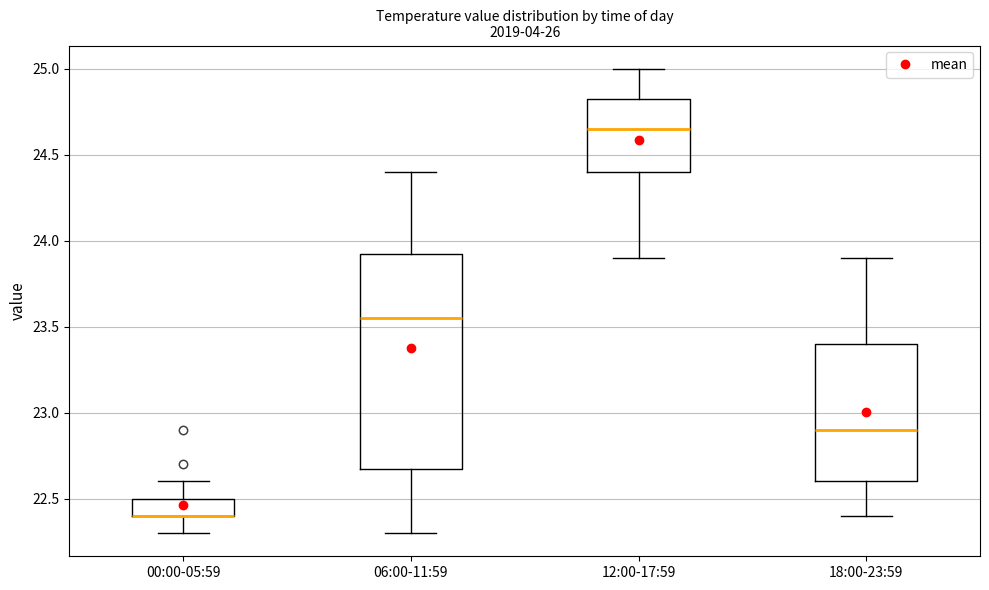

Reading left to right, read every box against the y-axis: the position of its median line, the range the box covers, and the ends of its whiskers. The values are not printed on the chart, so give them approximately, as read against the axis.

00:00-05:59: median 22.40 (drawn on the box's lower edge), box 22.40 to 22.50, whiskers 22.30 to 22.60
06:00-11:59: median 23.55, box 22.70 to 23.95, whiskers 22.30 to 24.40
12:00-17:59: median 24.65, box 24.40 to 24.85, whiskers 23.90 to 25.00
18:00-23:59: median 22.90, box 22.60 to 23.40, whiskers 22.40 to 23.90